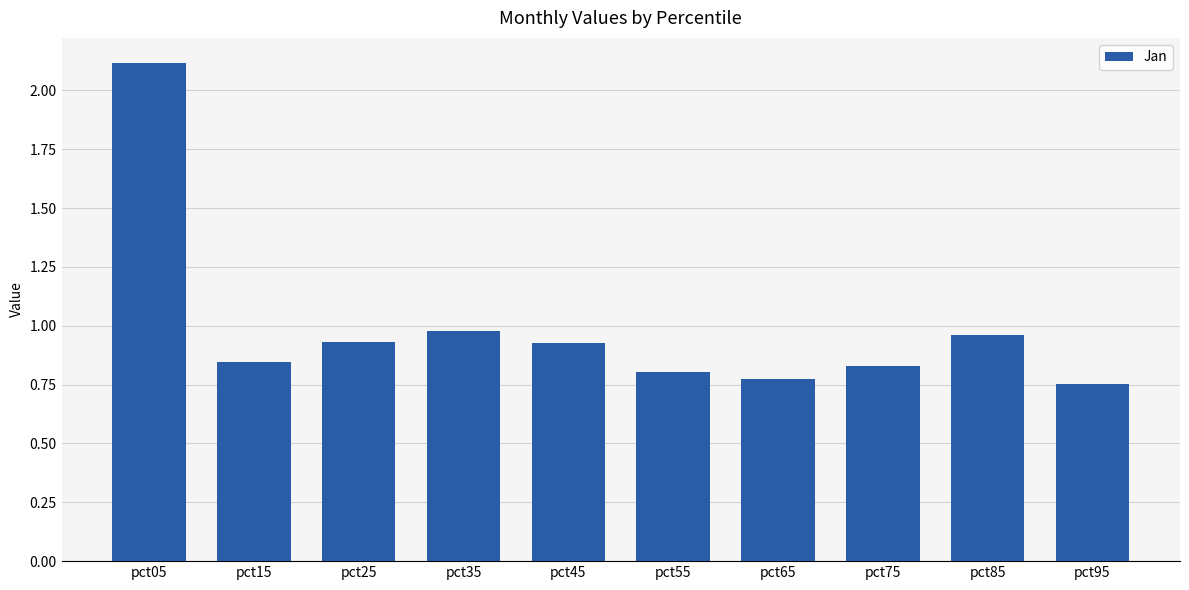

What is the ratio of the value at pct65 to the value at pct05?

0.4